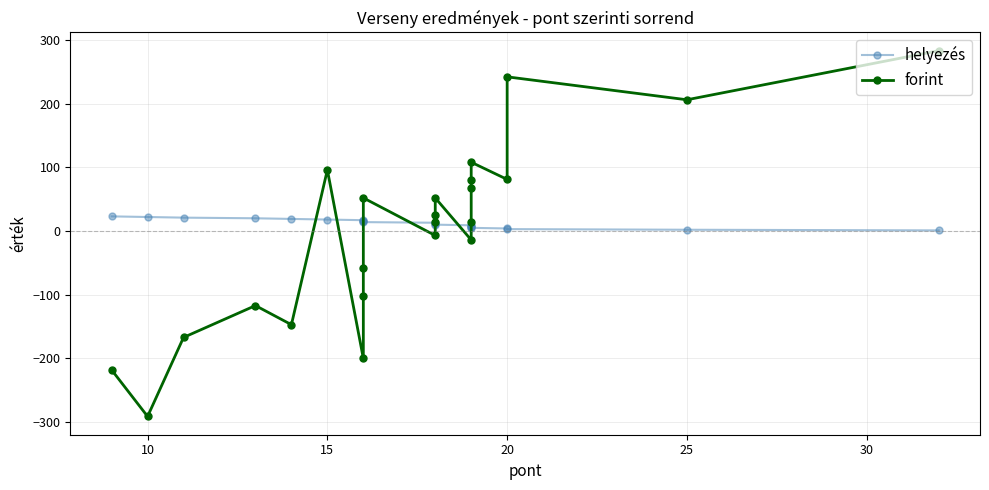

What is the approximate value of forint at 16?

-200